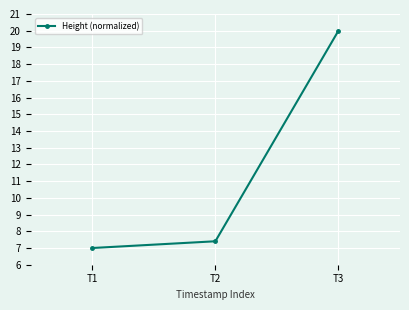

What is the maximum value shown in the chart?

20.0